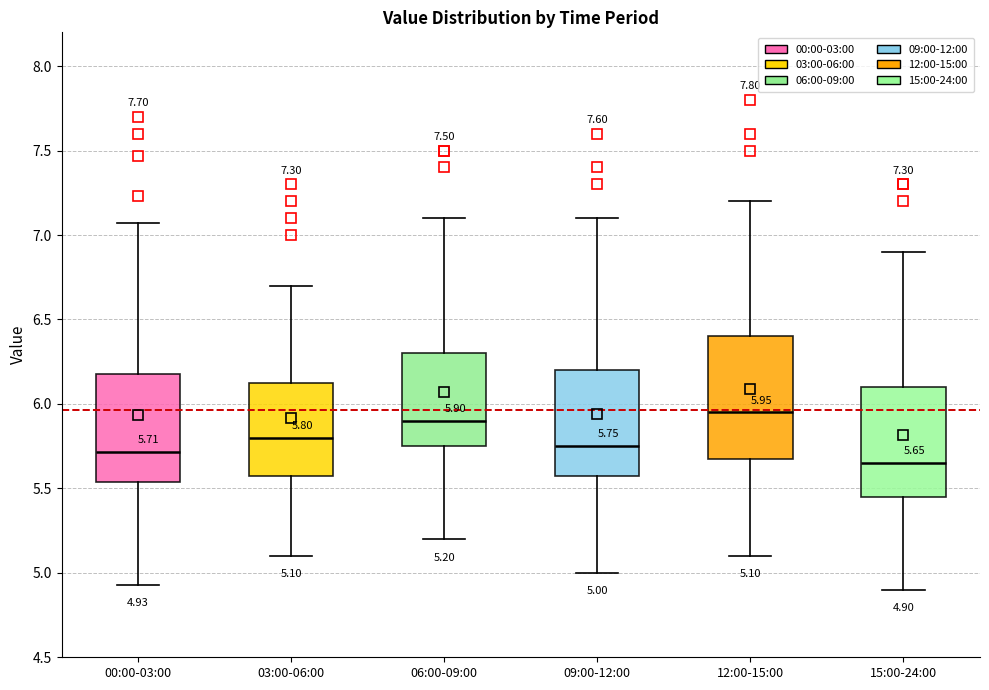

Which box's median line is the lowest?

15:00-24:00